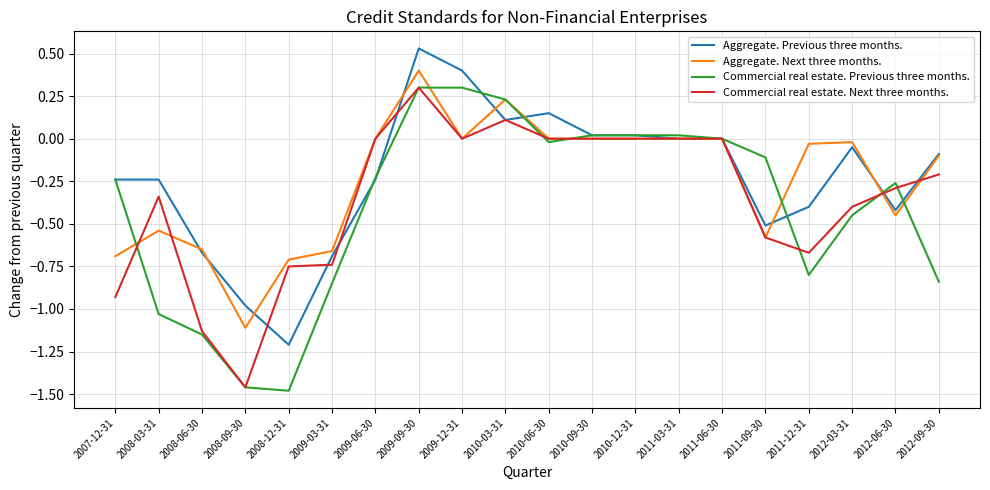

What is the total value across all series at 2009-09-30?

1.5